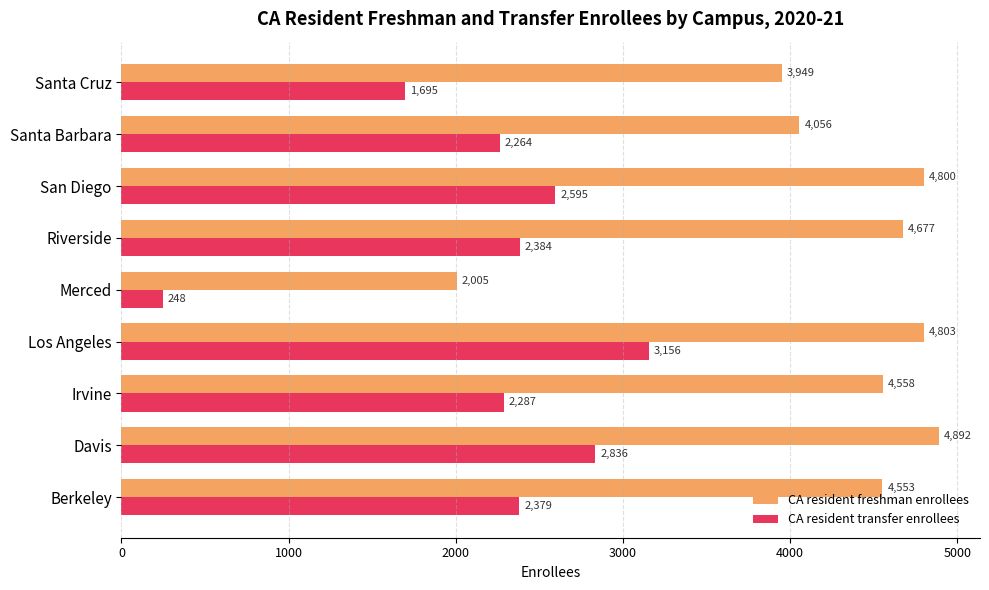

Between Irvine and Los Angeles, which series saw the biggest shift?

CA resident transfer enrollees